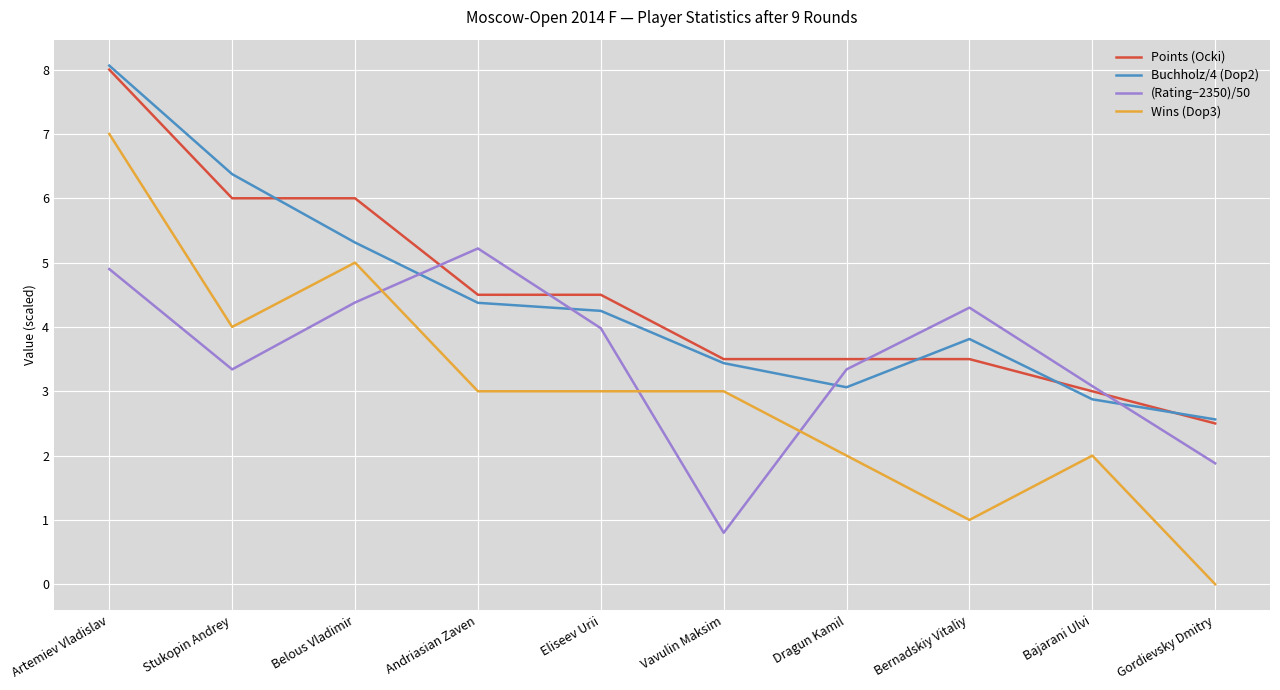

What is the spread (max minus min) of values at Bajarani Ulvi?

1.1